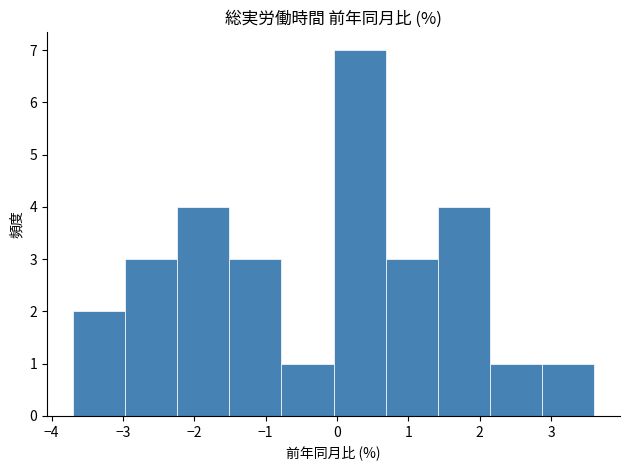

How tall is the bar that spans 2.87 to 3.60 on the x-axis? Neither the bar edges nor the heights are printed on the chart, so give them approximately, as read against the axes.

1